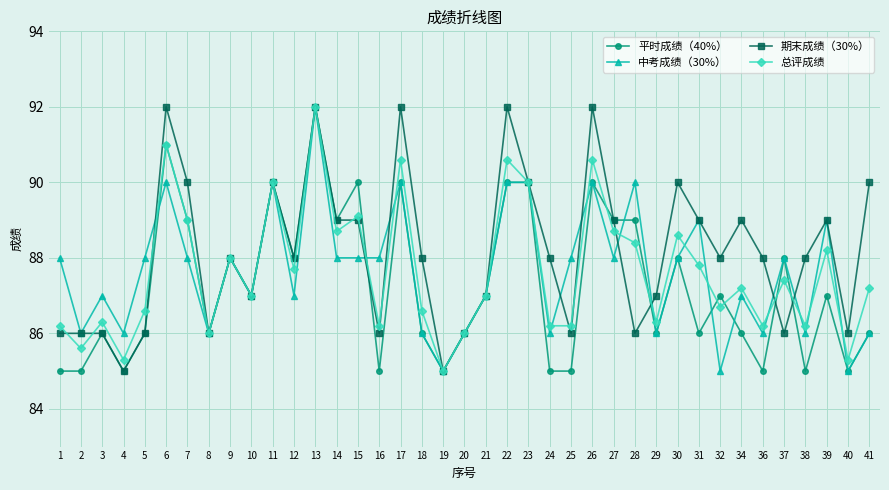

What is the value of the 总评成绩 point at the 29th from the left?

86.3